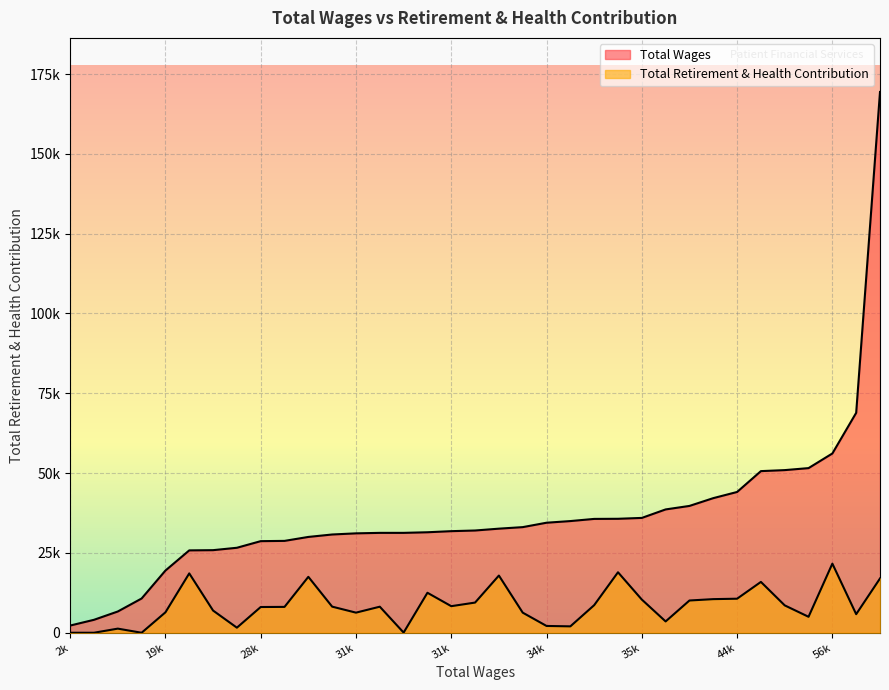

What are all the series names shown in the legend?

Total Wages, Total Retirement & Health Contribution